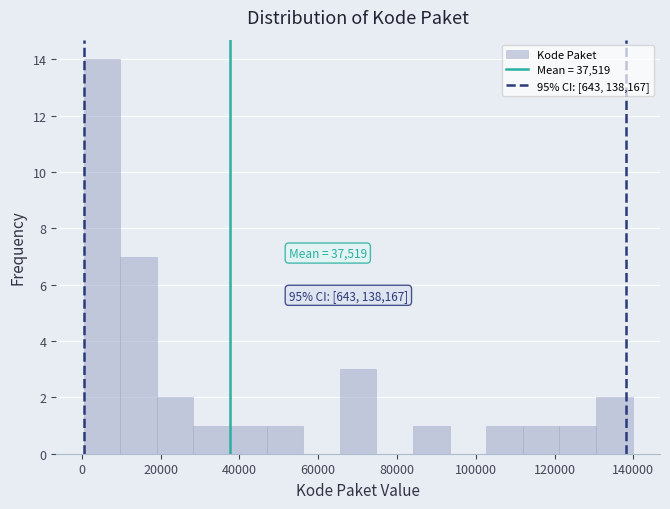

Over which range of the x-axis is the bar tallest?

0 to 10000